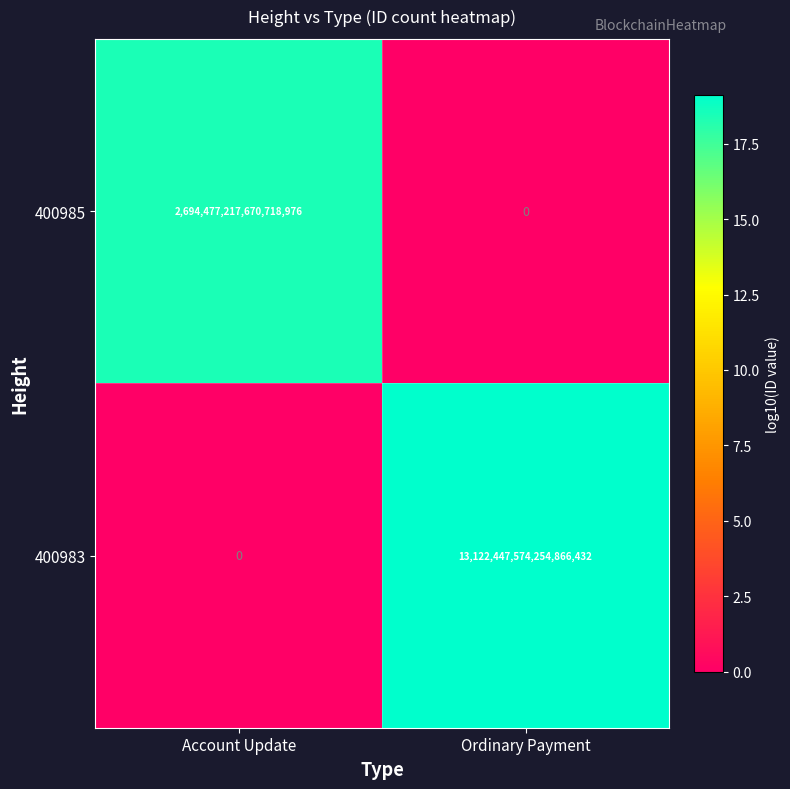

Between Account Update and Ordinary Payment, which series saw the biggest shift?

400983